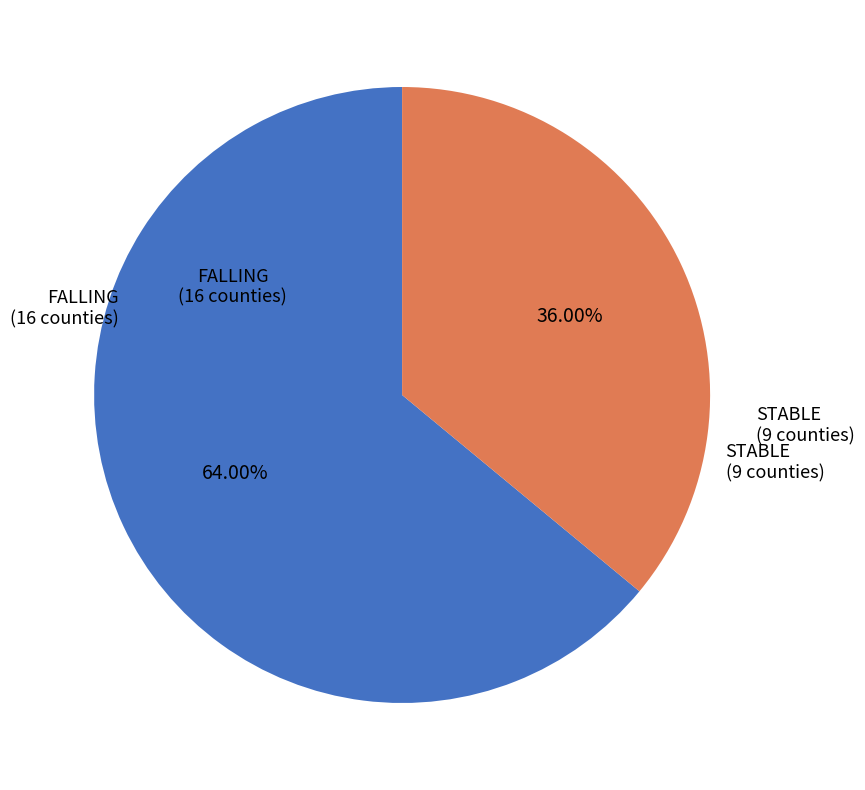

How many segments does this pie chart have?

2